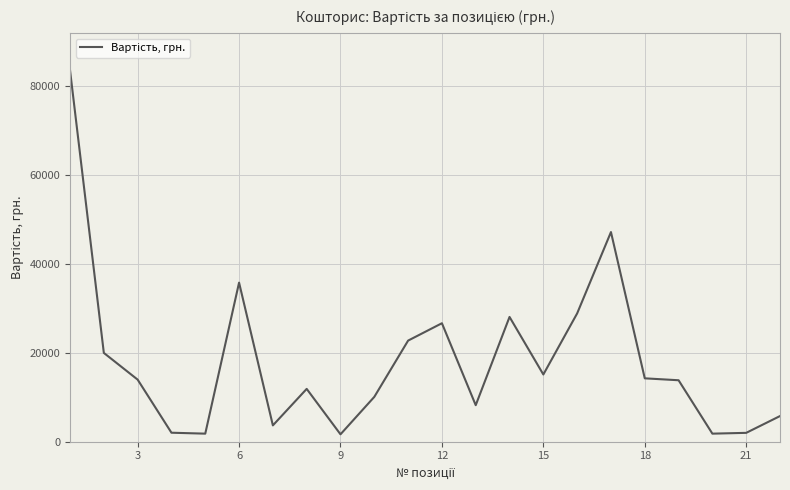

What is the difference between the maximum and minimum values?

81975.0